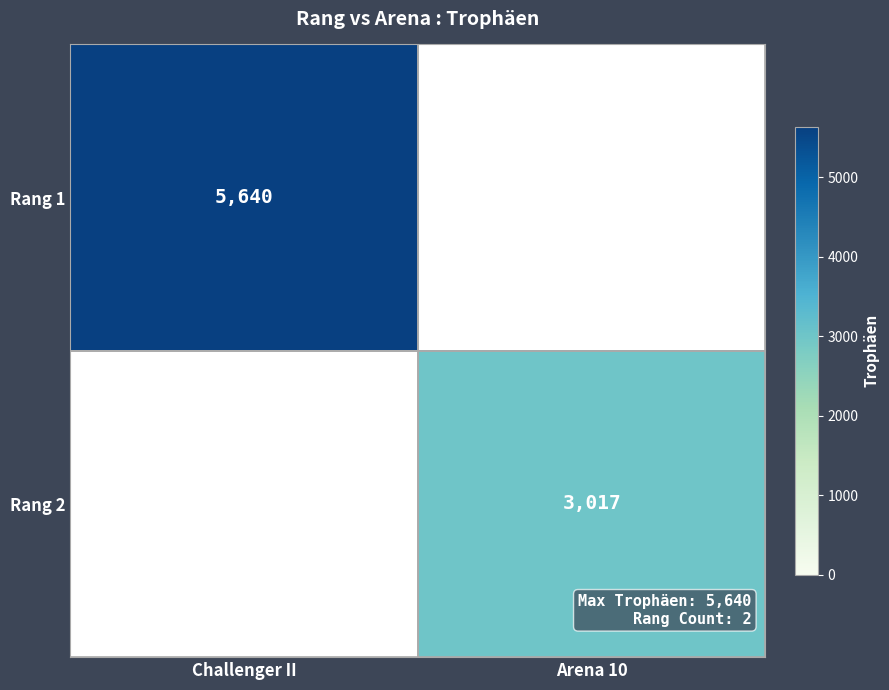

The value of Rang 2 at Arena 10 is 5224. True or false?

False